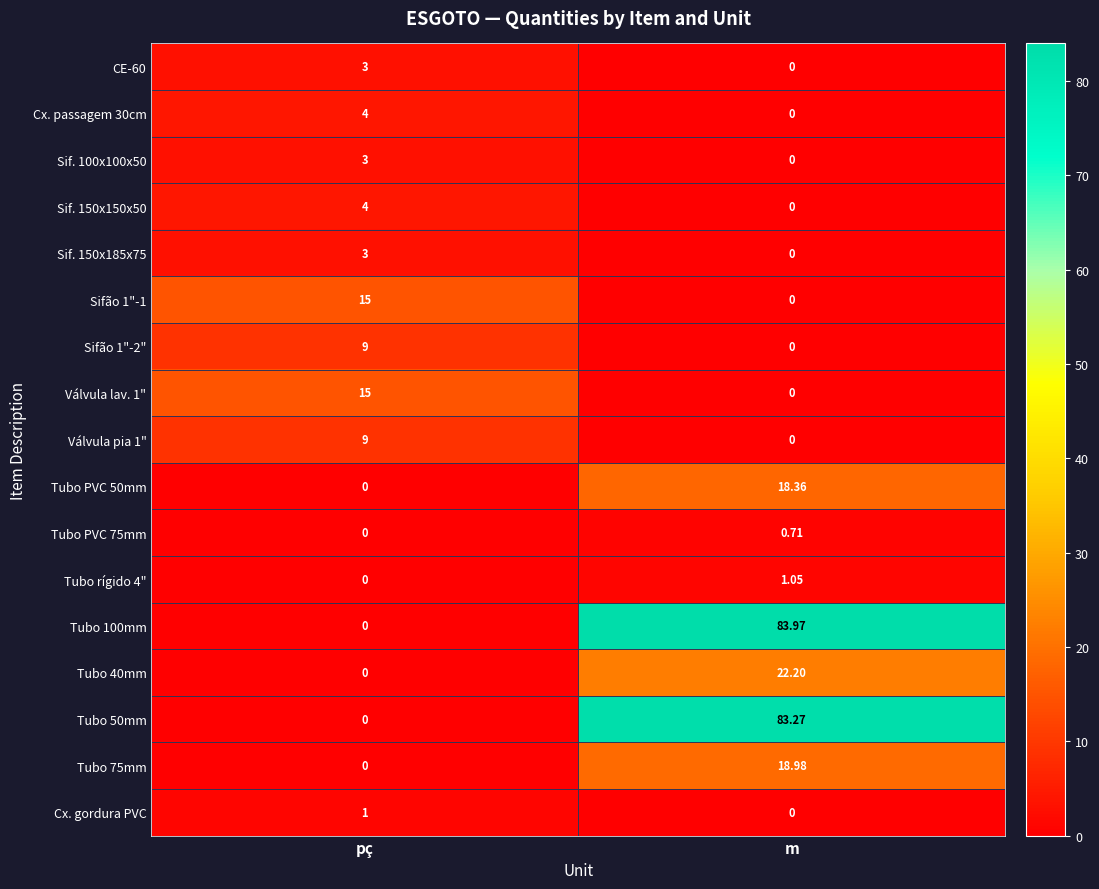

At which category does the chart reach its peak across all series?

m